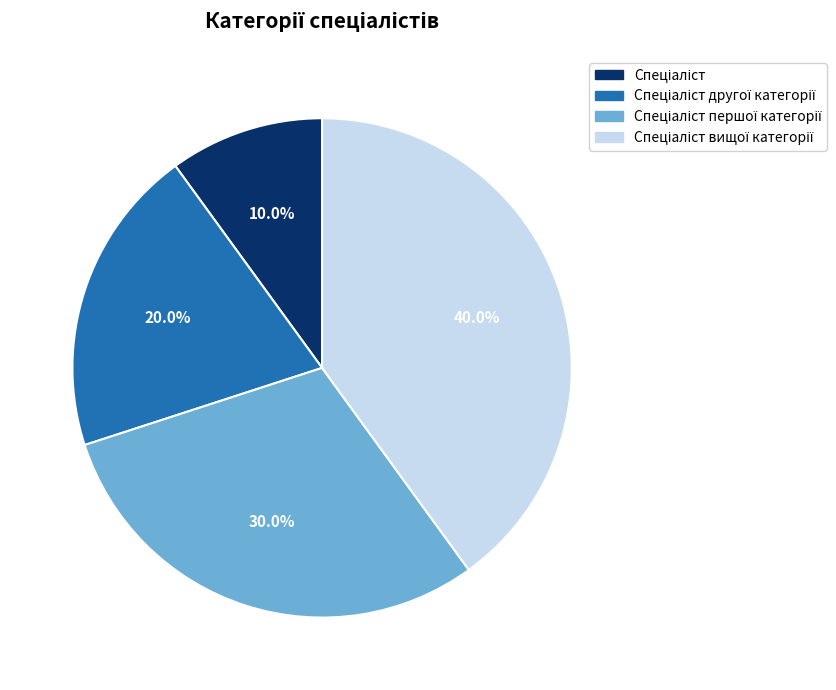

Is there any slice that represents more than half of the pie?

No